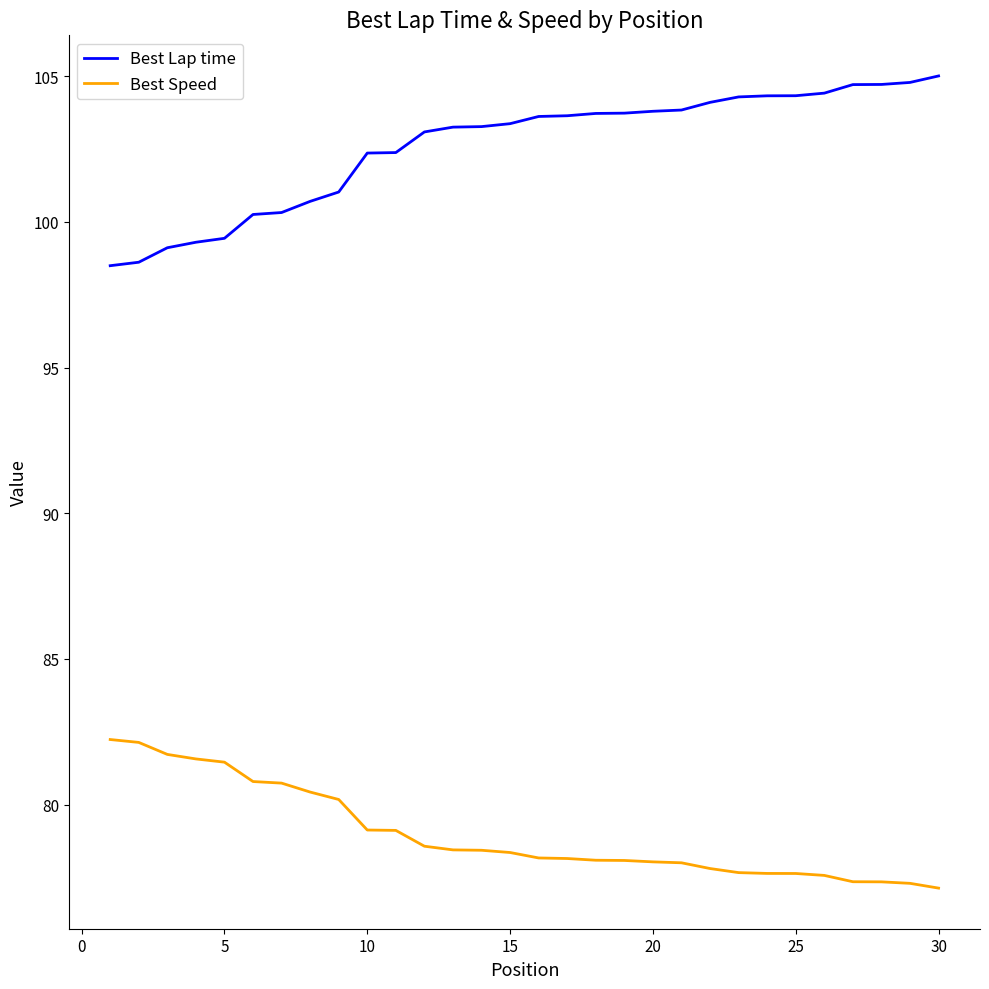

Which series has the largest total across all categories?

Best Lap time